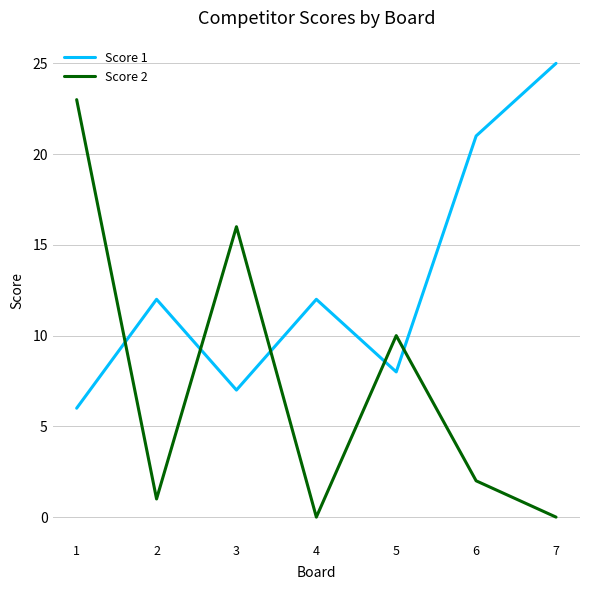

After their last crossing, which series has the higher values: Score 2 or Score 1?

Score 1